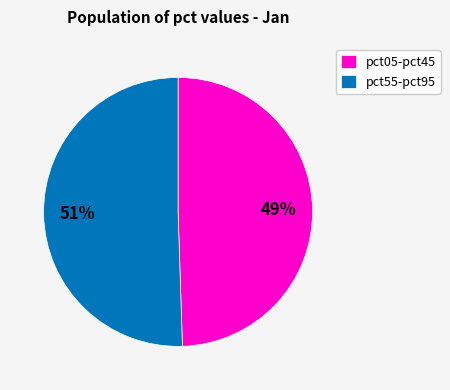

Is there a majority slice in this chart?

Yes